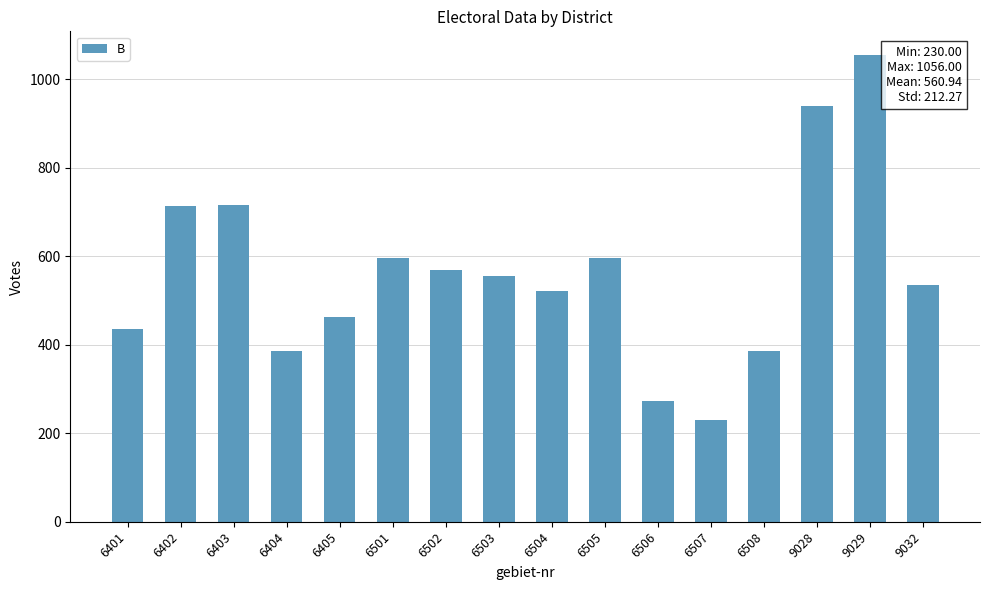

What is the value of the 8th bar from the left?

556